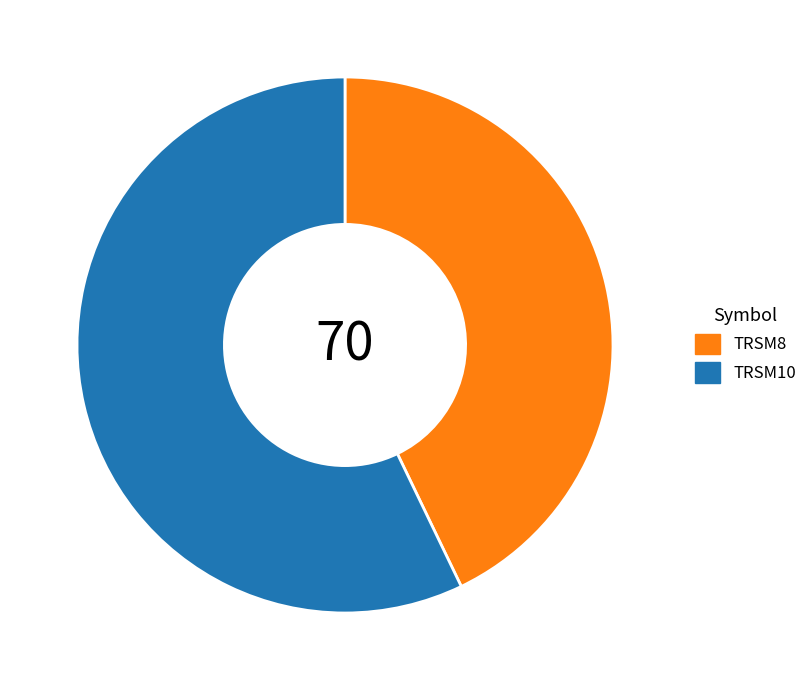

Between TRSM10 and TRSM8, which is larger?

TRSM10